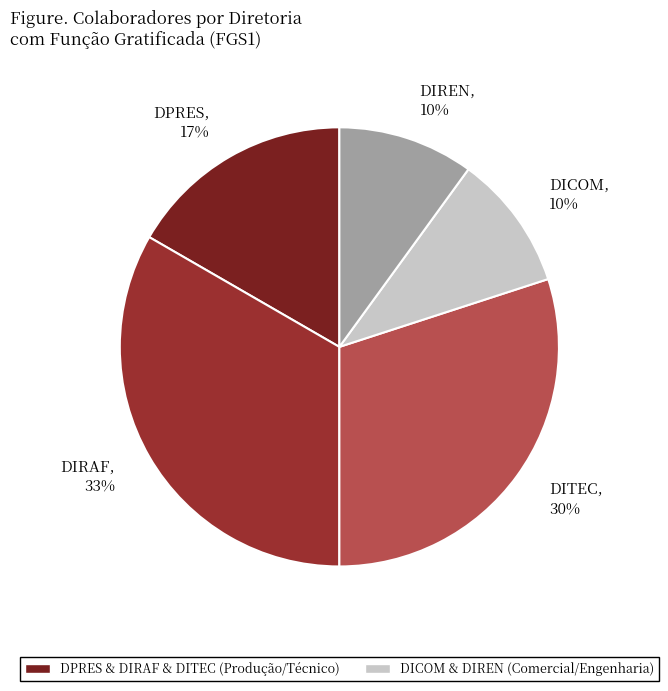

How many slices are in this pie chart?

5